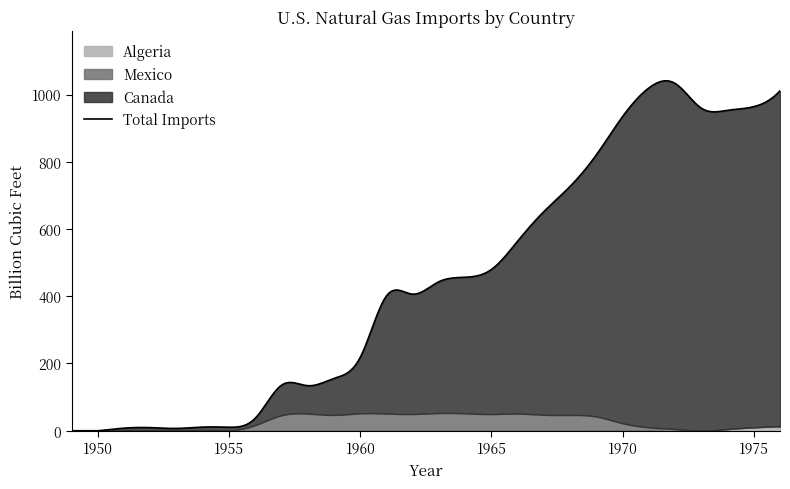

What is the spread (max minus min) of values at 1974?

953.0